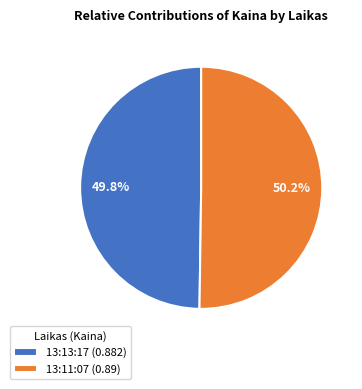

The 13:11:07 slice represents 65% of the pie. True or false?

False